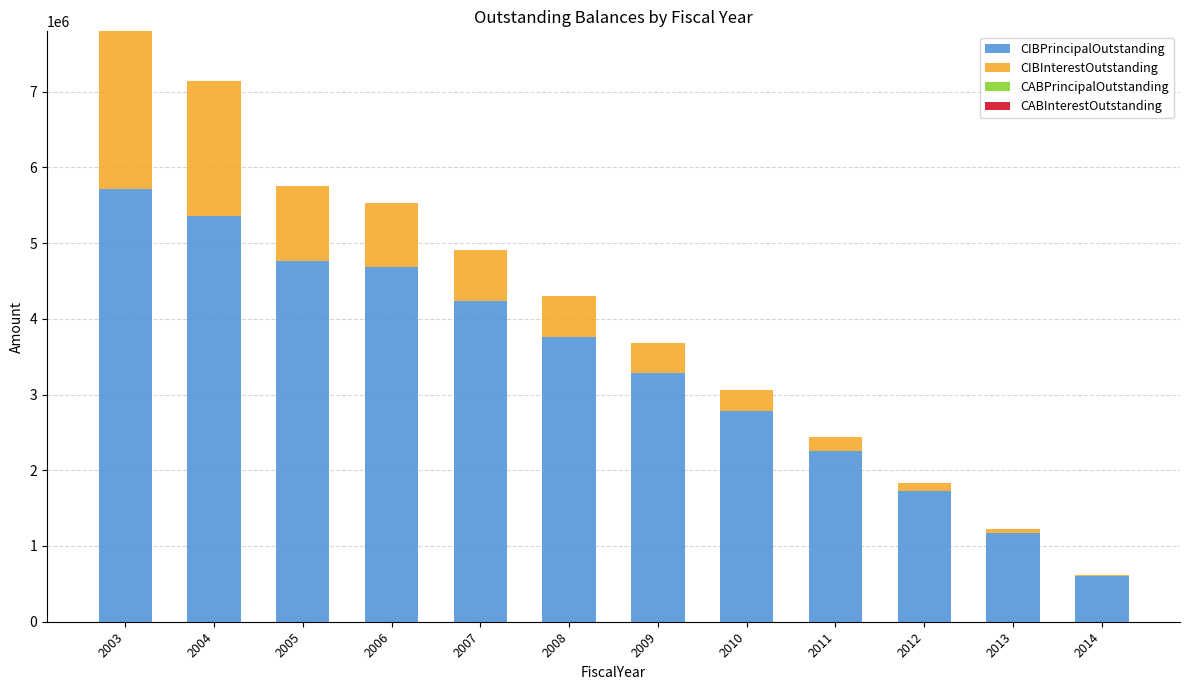

What is the sum of all CIBPrincipalOutstanding values?

40330000.0